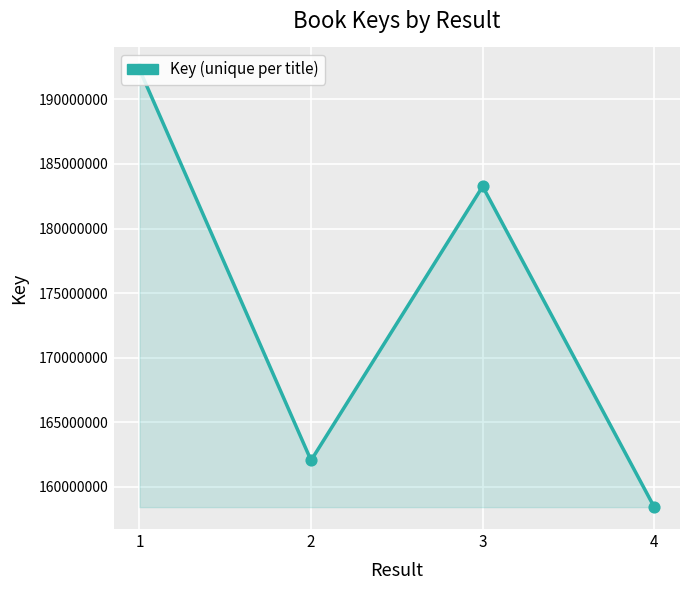

What is the change in value from 1 to 4?

-33877981